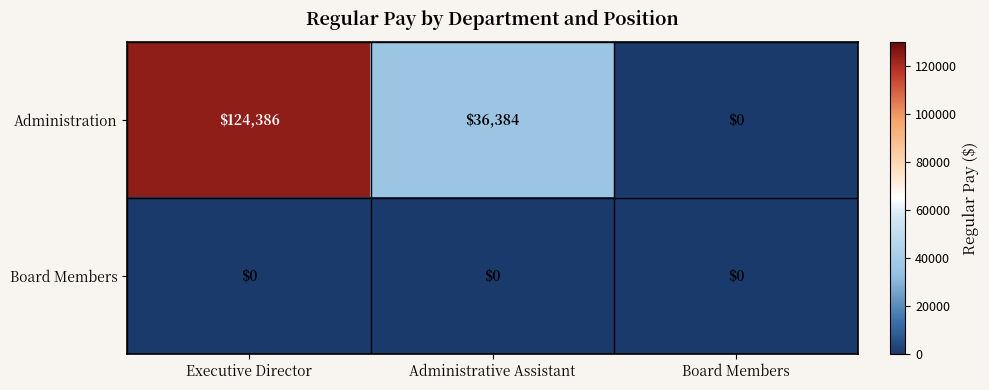

Is it true that Administration equals 166338 at Executive Director?

False